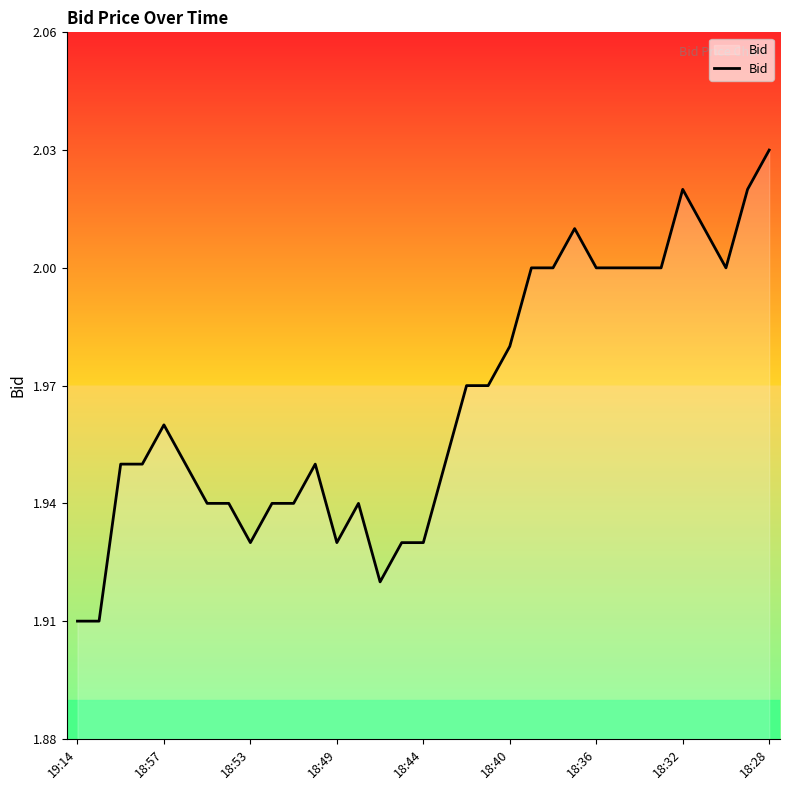

Does the chart have visible grid lines?

No